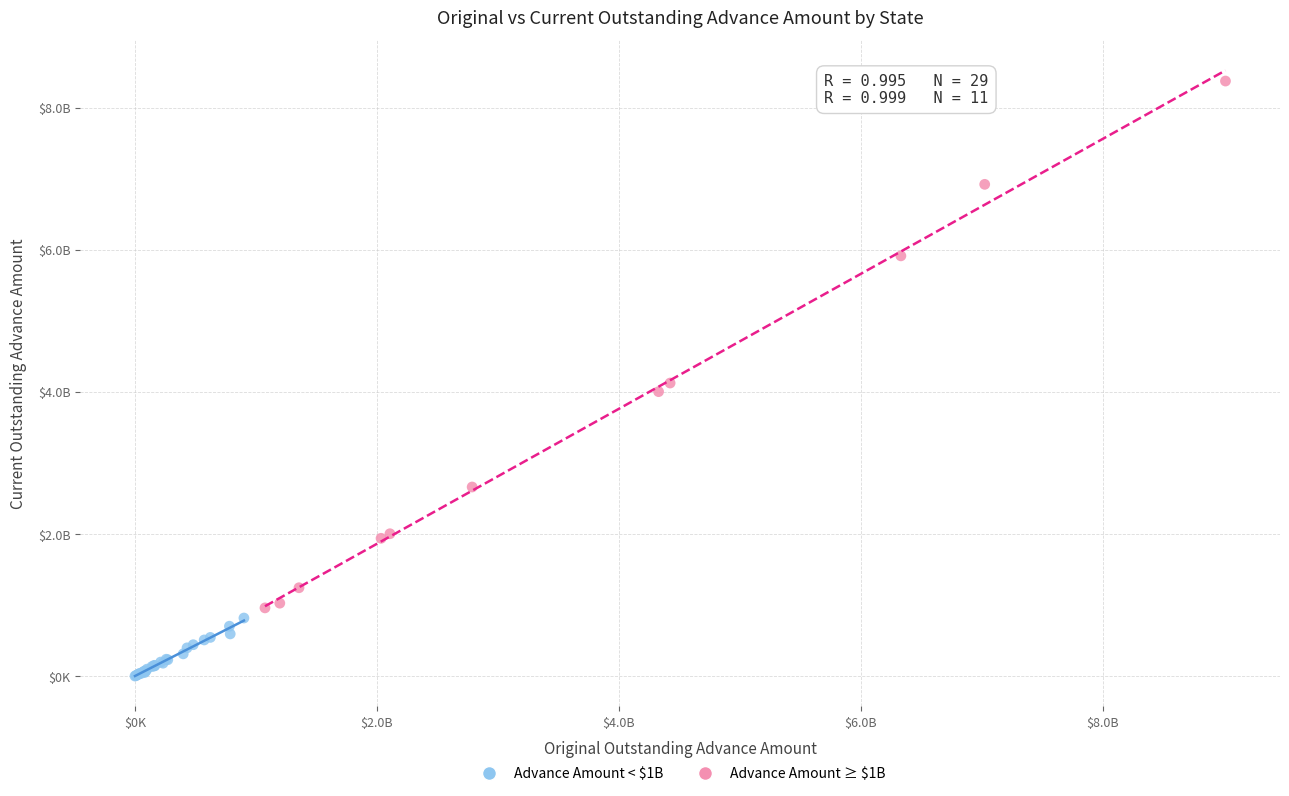

Which series contains the highest Y value?

Advance Amount ≥ $1B